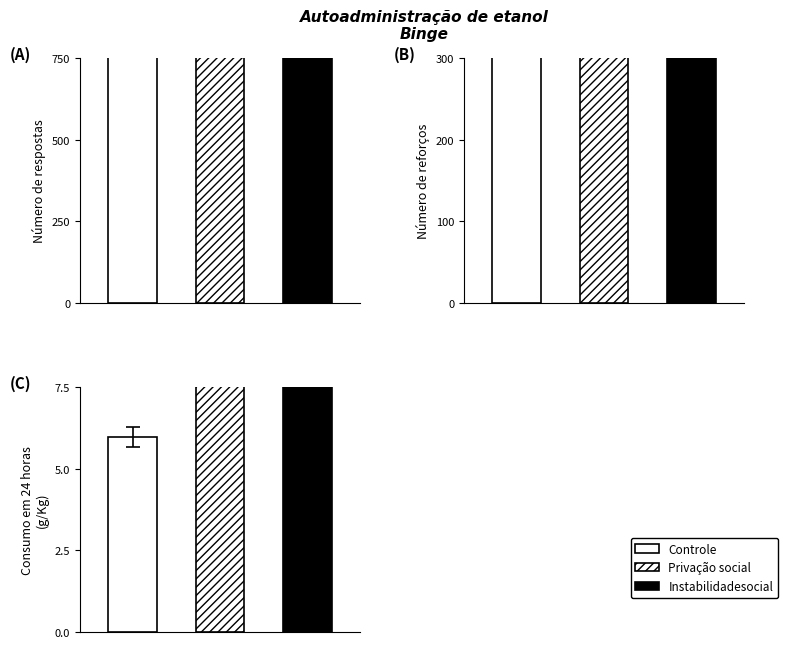

Rank the series by their maximum value, from lowest to highest.

Controle, Privacao social, Instabilidade social